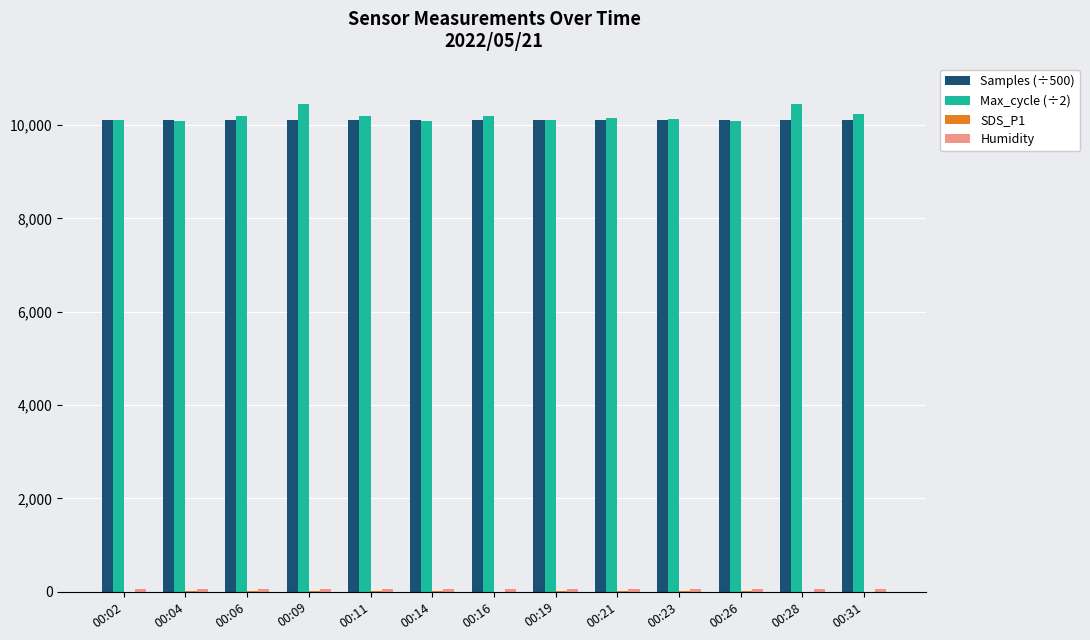

What is the sum of all Max_cycle (÷2) values?

132511.5